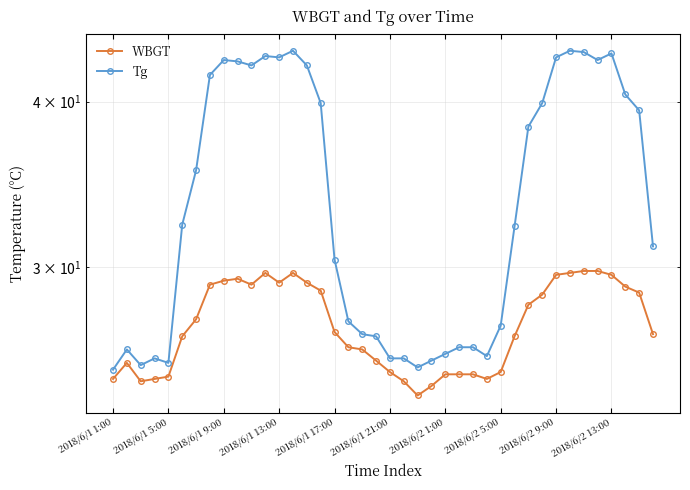

Reading left to right, extract all data points from this chart.

WBGT: 24.7	25.4	24.6	24.7	24.8	26.6	27.4	29.1	29.3	29.4	29.1	29.7	29.2	29.7	29.2	28.8	26.8	26.1	26.0	25.5	25.0	24.6	24.0	24.4	24.9	24.9	24.9	24.7	25.0	26.6	28.1	28.6	29.6	29.7	29.8	29.8	29.6	29.0	28.7	26.7
Tg: 25.1	26.0	25.3	25.6	25.4	32.3	35.5	41.9	43.0	42.9	42.6	43.3	43.2	43.7	42.6	39.9	30.4	27.3	26.7	26.6	25.6	25.6	25.2	25.5	25.8	26.1	26.1	25.7	27.1	32.2	38.3	39.9	43.2	43.7	43.6	43.0	43.5	40.5	39.4	31.1